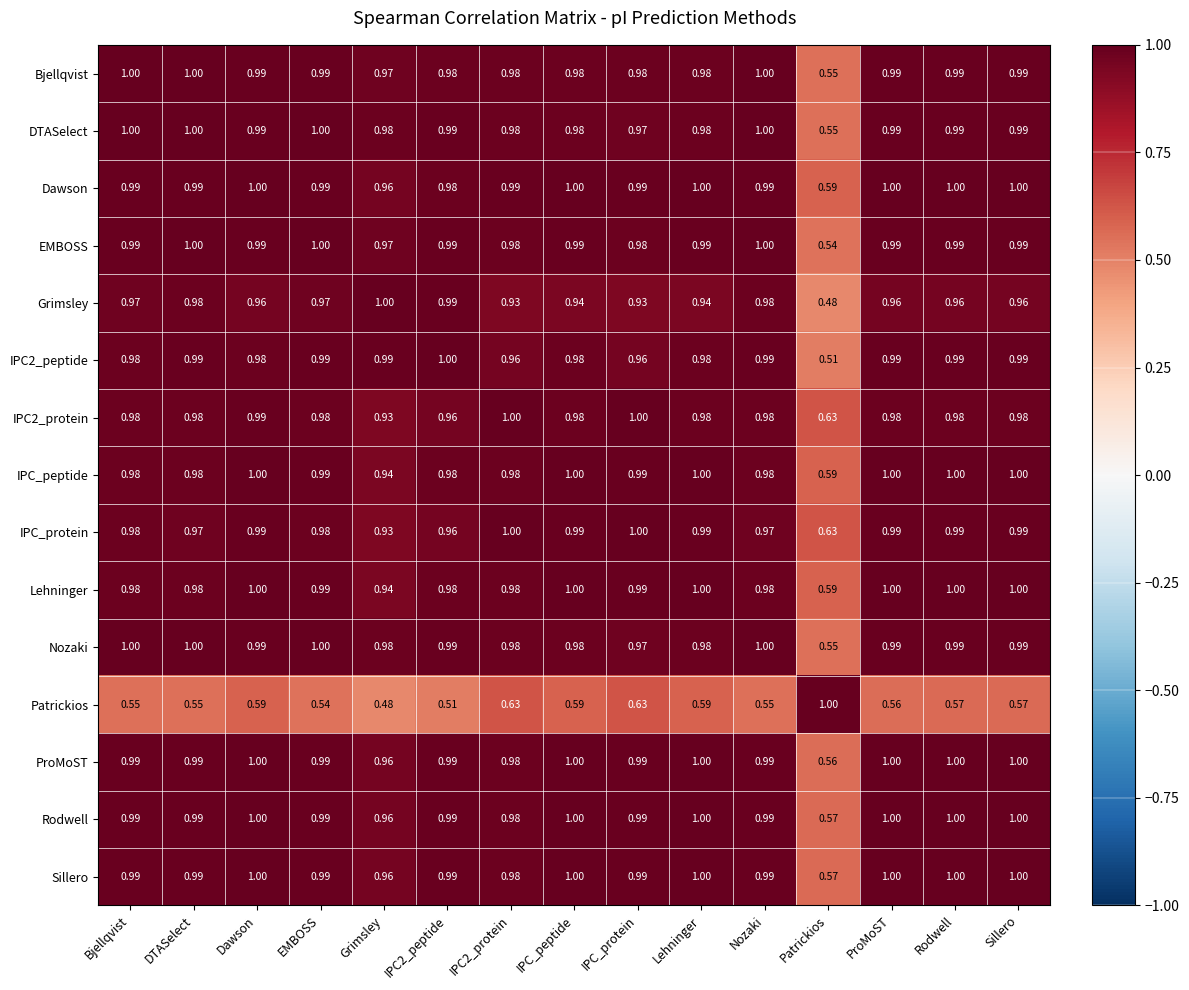

What is the greatest value displayed?

1.0